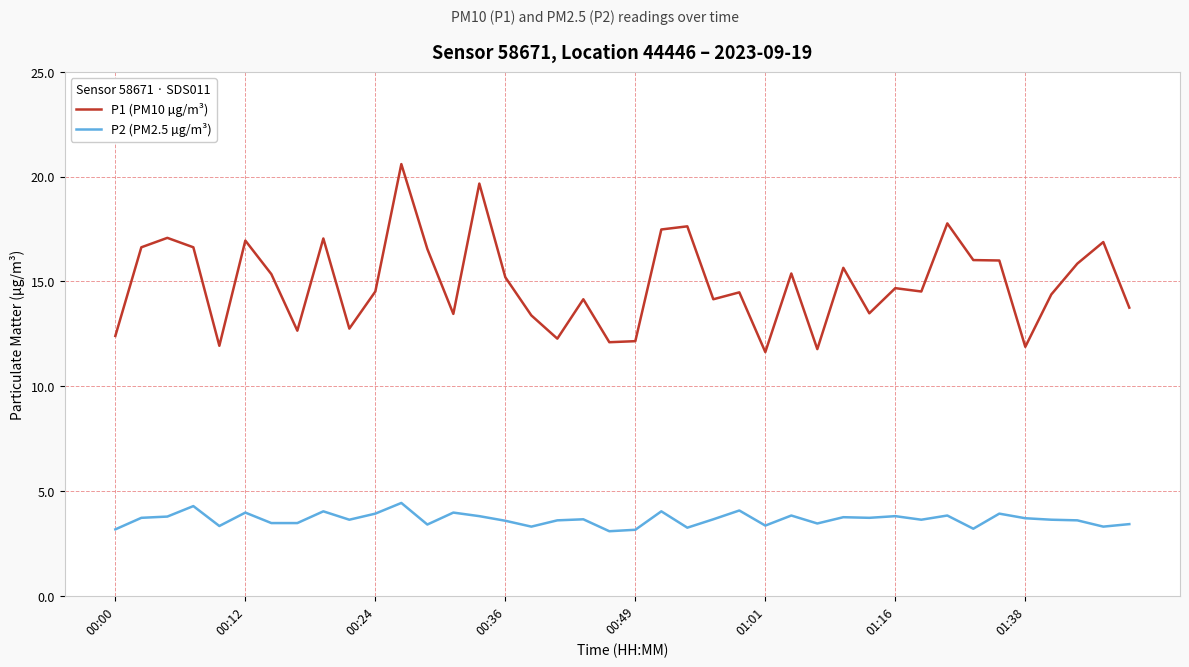

What is the average value of the P2 (PM2.5 µg/m³) series?

3.6